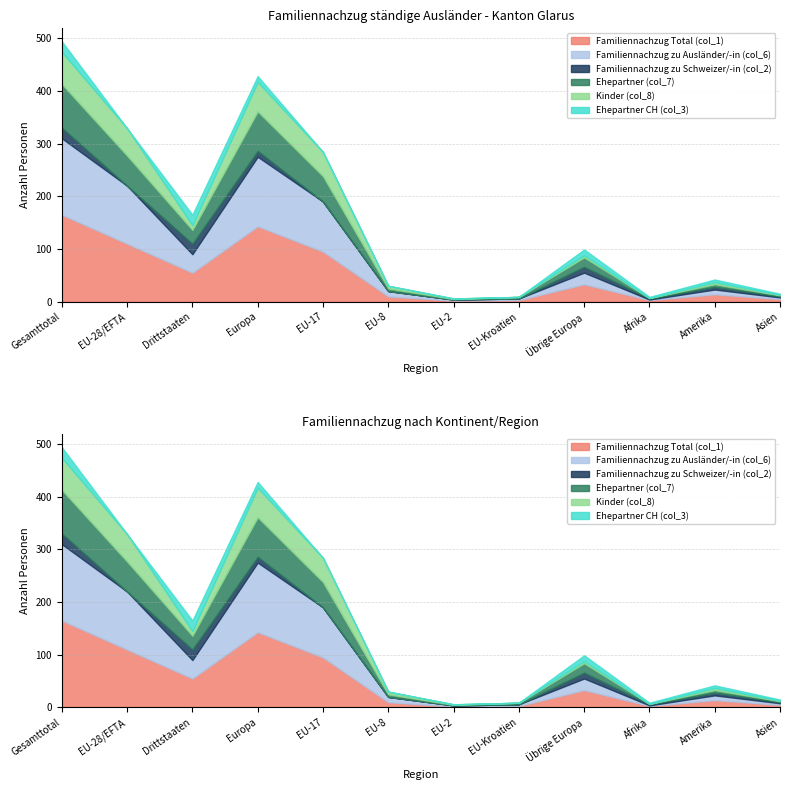

Which series has the largest total across all categories?

Familiennachzug Total (col_1)